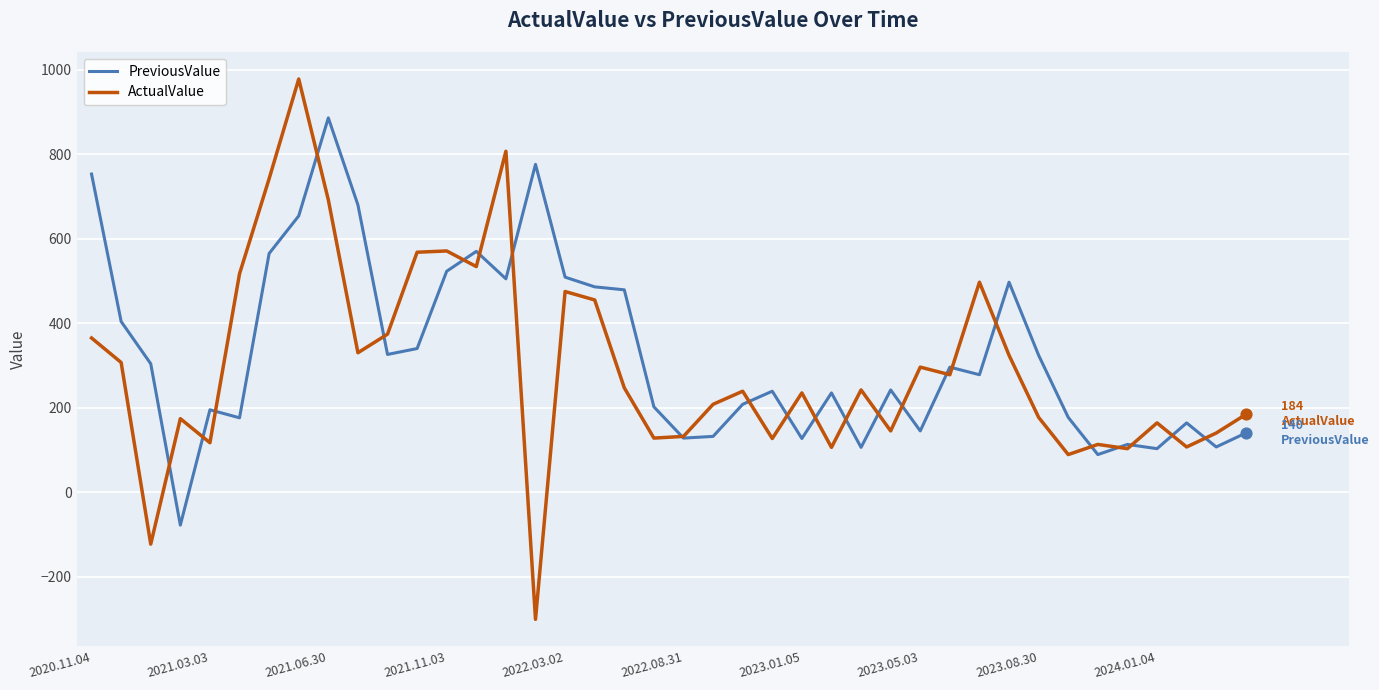

Which series has the widest spread of values?

ActualValue